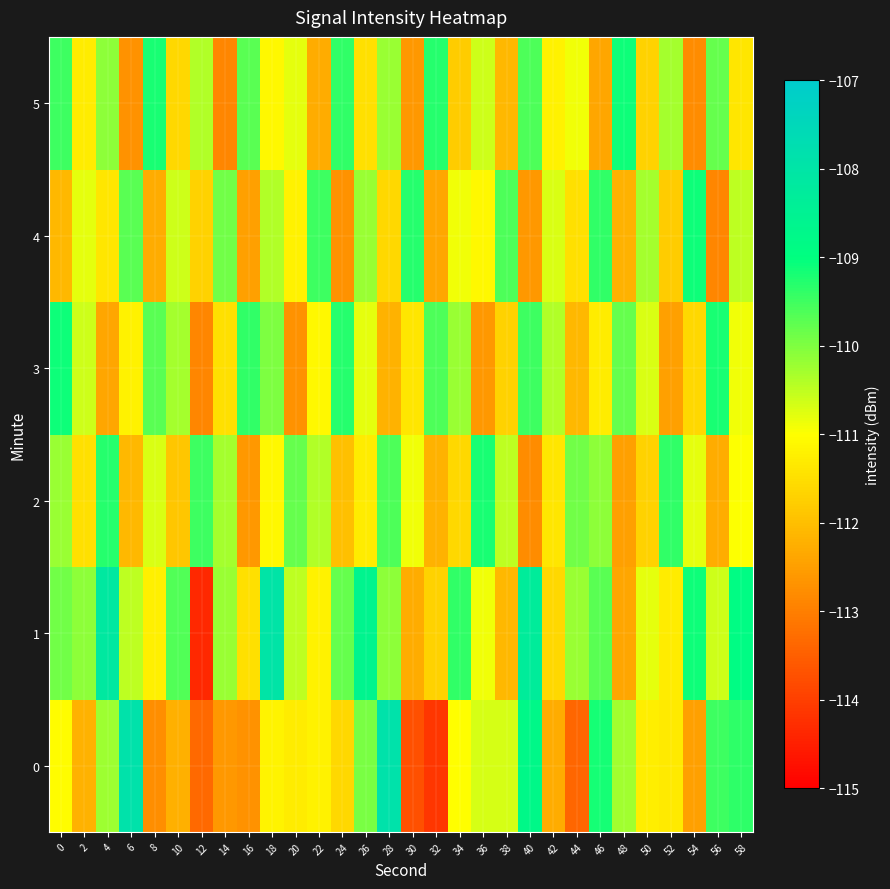

Reading right to left, what are all the values shown in this chart?

0: 58=-109.4	56=-109.5	54=-112.5	52=-111.3	50=-111.3	48=-110.3	46=-109.2	44=-113.4	42=-112.3	40=-108.8	38=-110.7	36=-110.7	34=-111.0	32=-114.1	30=-113.7	28=-107.9	26=-110.0	24=-111.6	22=-111.2	20=-111.3	18=-111.2	16=-112.7	14=-112.6	12=-113.3	10=-112.2	8=-112.8	6=-107.9	4=-110.2	2=-112.2	0=-111.0
1: 58=-108.9	56=-110.6	54=-109.1	52=-111.3	50=-110.8	48=-112.4	46=-109.7	44=-110.2	42=-111.6	40=-108.3	38=-112.1	36=-110.9	34=-109.4	32=-111.7	30=-112.3	28=-110.1	26=-108.6	24=-109.8	22=-111.2	20=-110.5	18=-108.0	16=-111.5	14=-110.2	12=-114.4	10=-109.6	8=-111.2	6=-110.5	4=-108.2	2=-110.1	0=-109.9
2: 58=-111.0	56=-112.3	54=-110.8	52=-109.4	50=-111.7	48=-112.5	46=-110.1	44=-109.9	42=-111.4	40=-112.8	38=-110.5	36=-109.2	34=-111.6	32=-112.2	30=-110.9	28=-109.6	26=-111.3	24=-112.0	22=-110.4	20=-109.8	18=-111.1	16=-112.6	14=-110.3	12=-109.5	10=-111.9	8=-110.7	6=-112.1	4=-109.3	2=-111.5	0=-110.2
3: 58=-110.9	56=-109.2	54=-111.6	52=-112.5	50=-110.7	48=-109.8	46=-111.3	44=-112.1	42=-110.4	40=-109.5	38=-111.7	36=-112.6	34=-110.2	32=-109.6	30=-111.4	28=-112.2	26=-110.8	24=-109.3	22=-111.1	20=-112.7	18=-110.0	16=-109.4	14=-111.5	12=-112.9	10=-110.3	8=-109.7	6=-111.2	4=-112.4	2=-110.6	0=-109.1
4: 58=-110.5	56=-112.9	54=-109.1	52=-111.8	50=-110.3	48=-112.2	46=-109.4	44=-111.5	42=-110.7	40=-112.6	38=-109.6	36=-111.1	34=-110.9	32=-112.4	30=-109.3	28=-111.6	26=-110.2	24=-112.7	22=-109.5	20=-111.2	18=-110.4	16=-112.5	14=-109.9	12=-111.7	10=-110.6	8=-112.3	6=-109.7	4=-111.4	2=-110.8	0=-112.1
5: 58=-111.4	56=-109.8	54=-112.8	52=-110.3	50=-111.7	48=-109.1	46=-112.4	44=-110.9	42=-111.2	40=-109.6	38=-112.1	36=-110.6	34=-111.8	32=-109.3	30=-112.6	28=-110.2	26=-111.5	24=-109.4	22=-112.3	20=-110.8	18=-111.1	16=-109.7	14=-112.9	12=-110.4	10=-111.6	8=-109.2	6=-112.7	4=-110.1	2=-111.3	0=-109.5